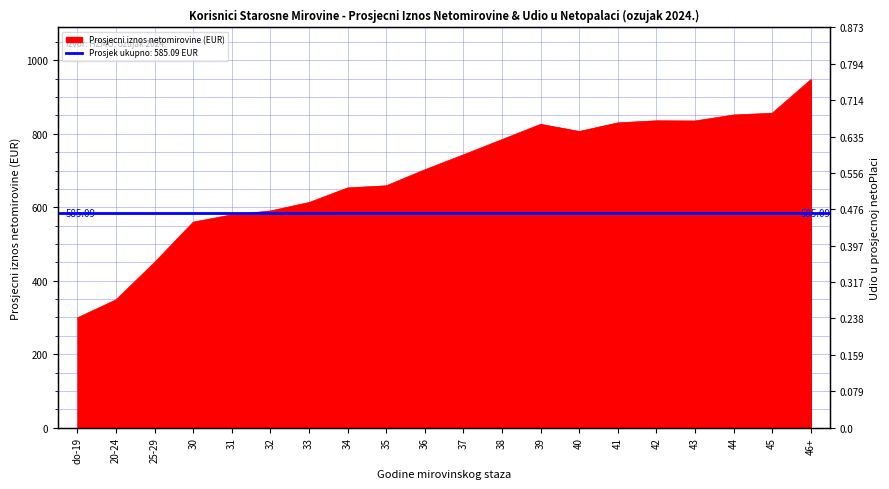

True or false: the data shows 579.4 at 31.

True